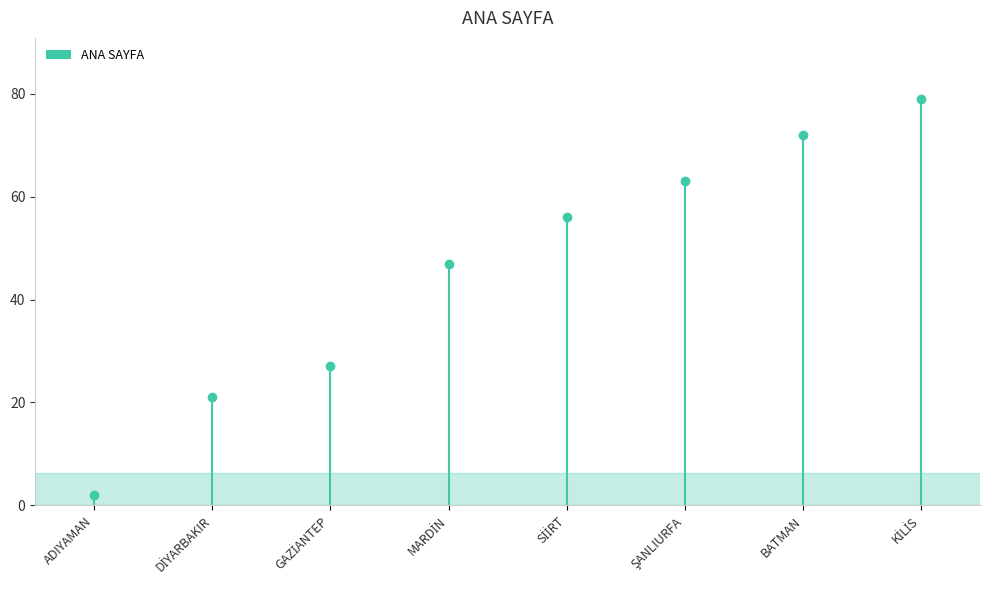

Is it true that the value at KİLİS is 79?

True